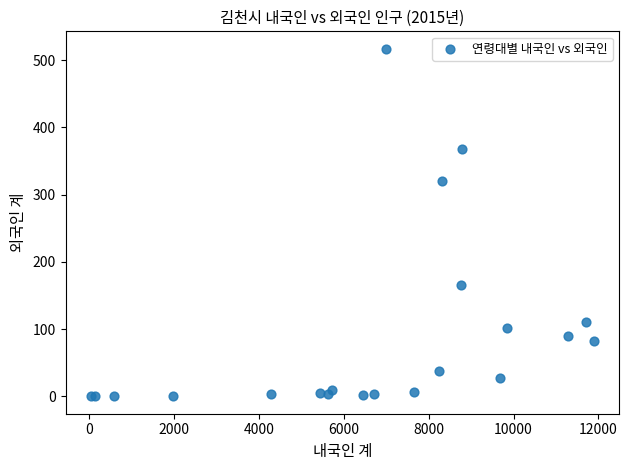

What Y value in the scatter plot is closest to 258?

320